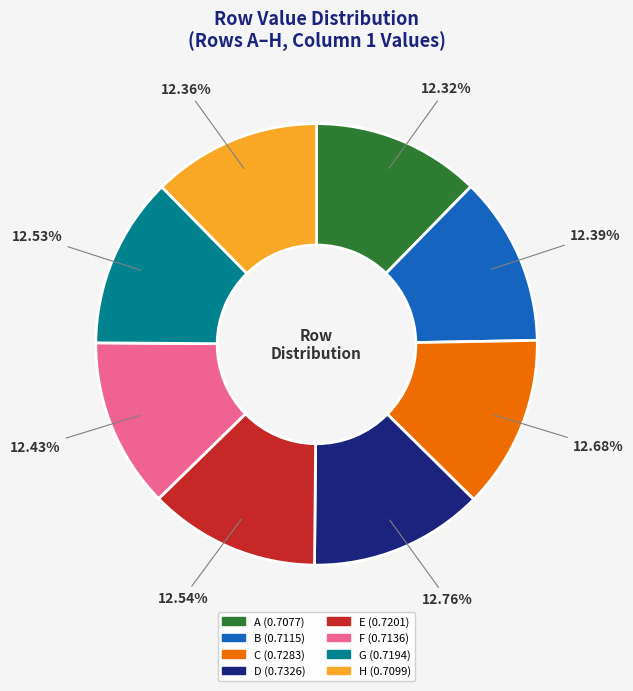

The E slice represents 13% of the pie. True or false?

True